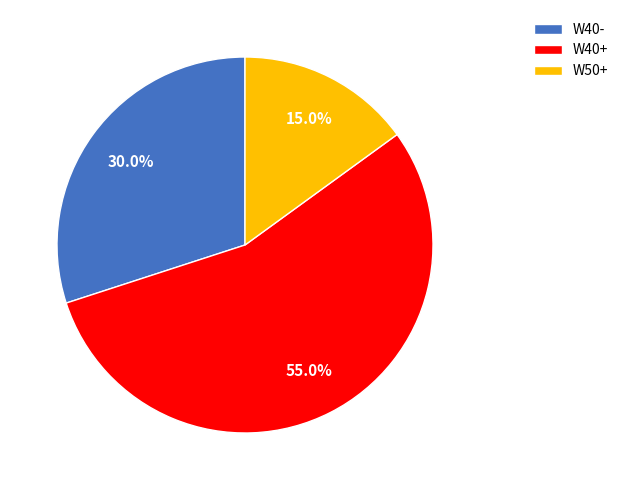

To the nearest percent, what is the difference between the largest and smallest slice percentages?

40%